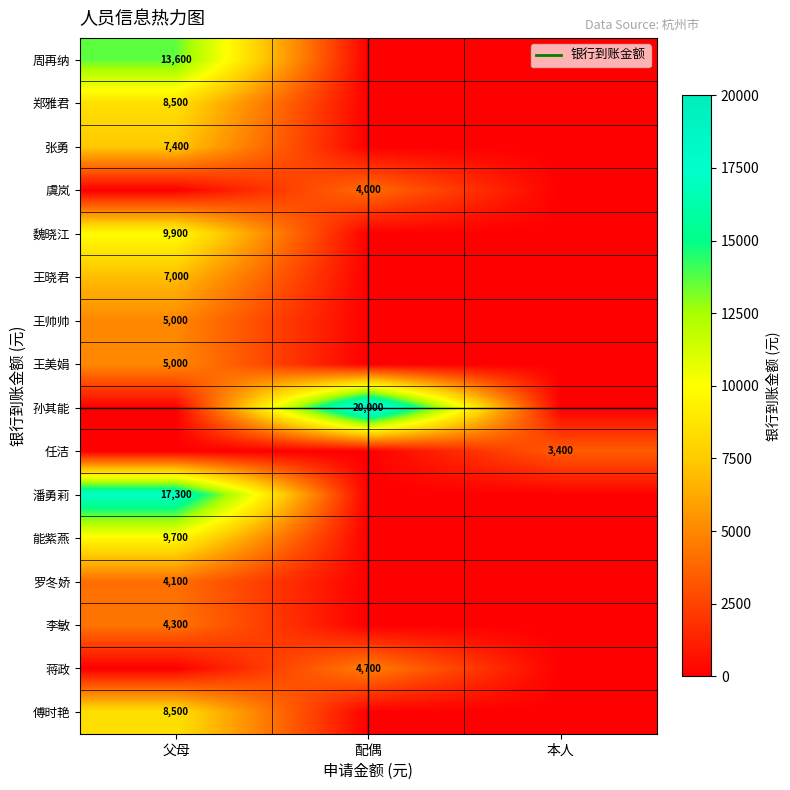

Rank the series at 父母 from highest to lowest value.

潘勇莉, 周再纳, 魏晓江, 能紫燕, 郑雅君, 傅时艳, 张勇, 王晓君, 王帅帅, 王美娟, 李敏, 罗冬娇, 虞岚, 孙其能, 任洁, 蒋政